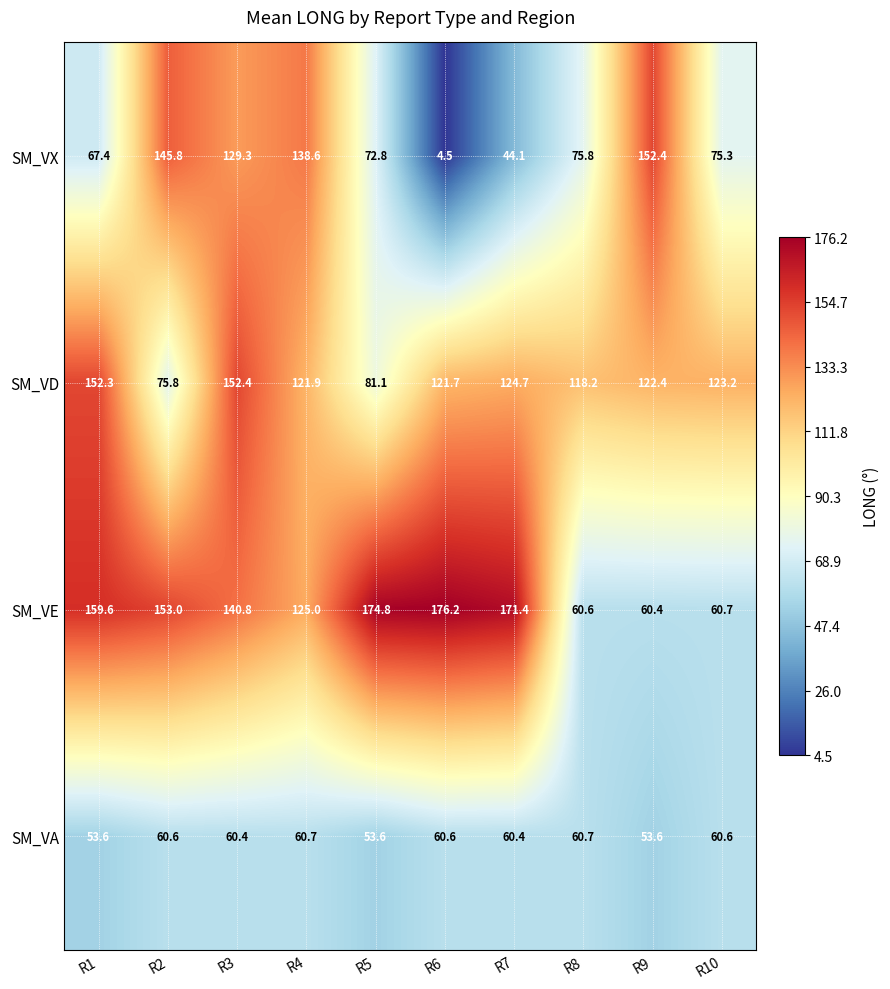

How many distinct data groups are displayed?

4